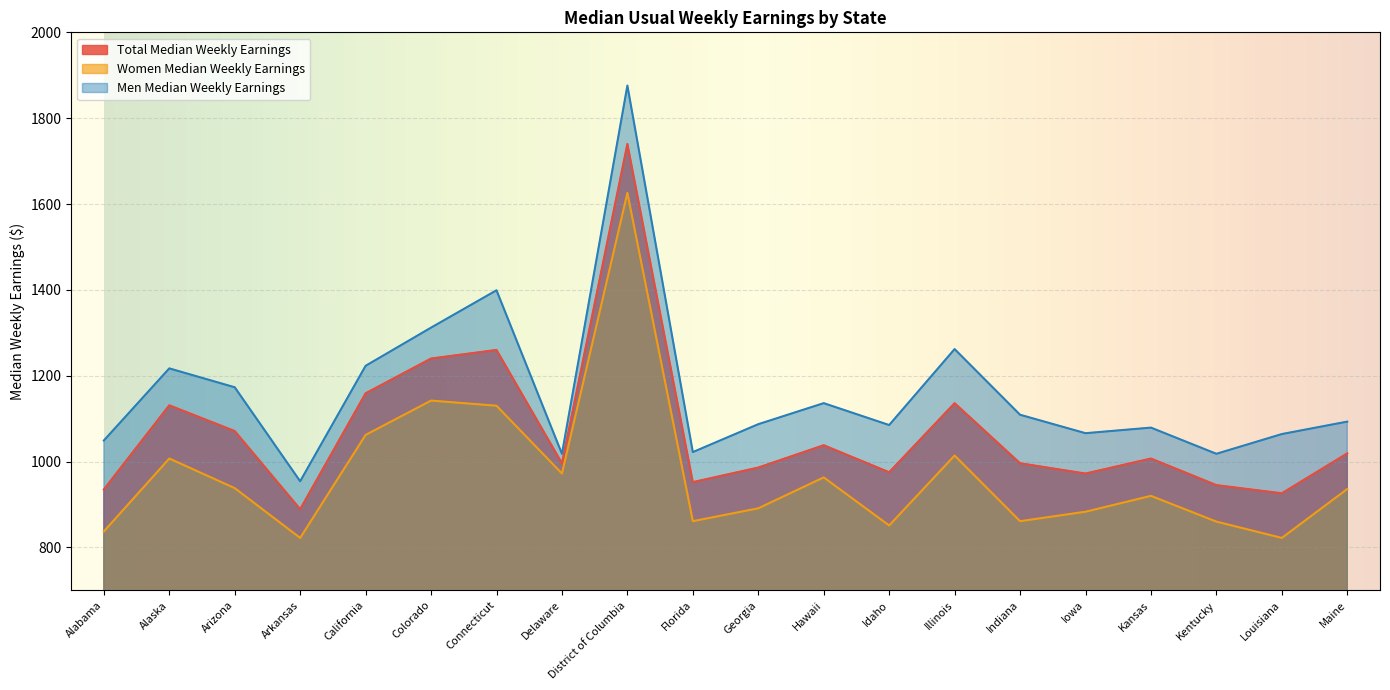

What are all the series names shown in the legend?

Total Median Weekly Earnings, Women Median Weekly Earnings, Men Median Weekly Earnings